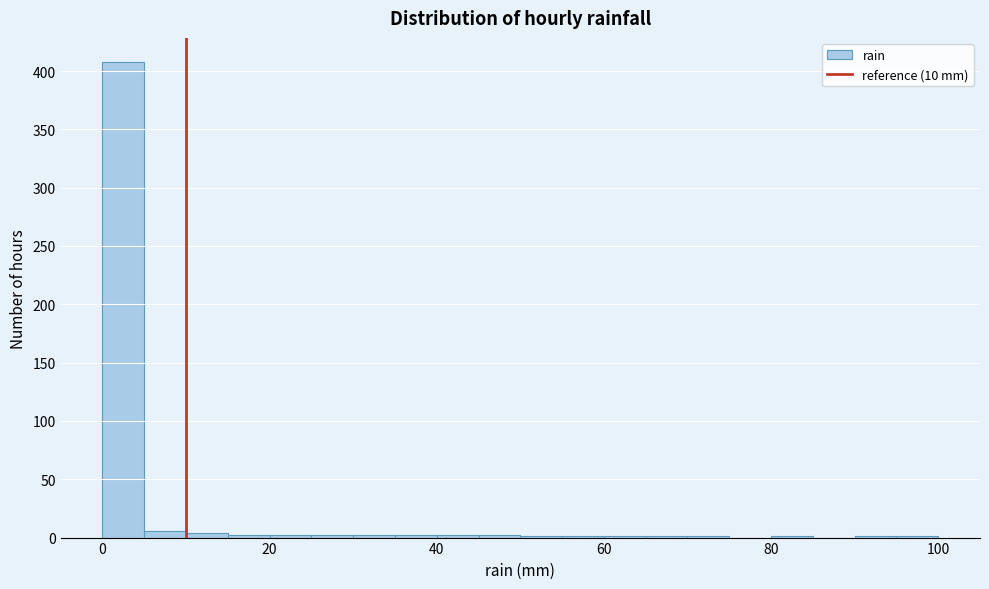

Around what value on the x-axis is the tallest bar? Give the approximate position of its centre, as read against the axis.

2